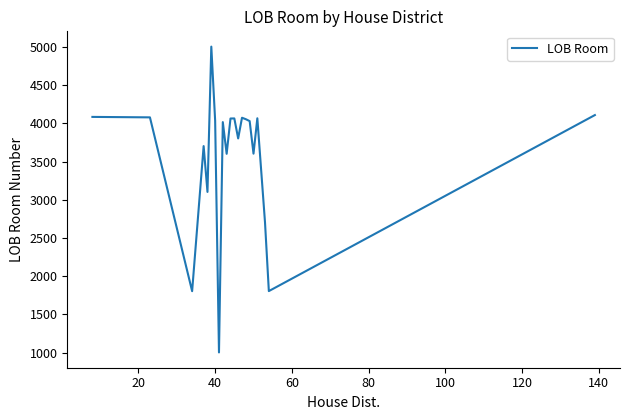

How many distinct data groups are displayed?

1